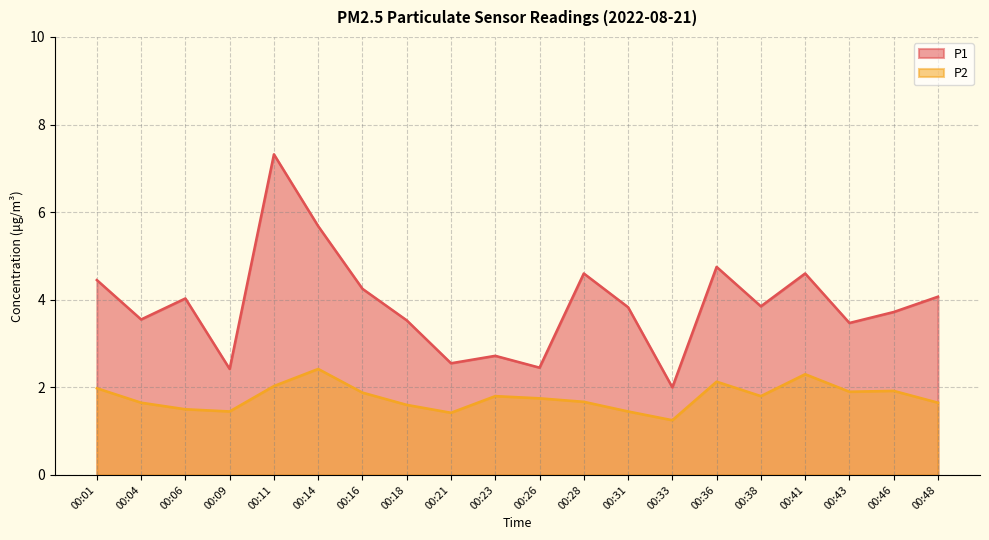

How many lines are shown in the chart?

2